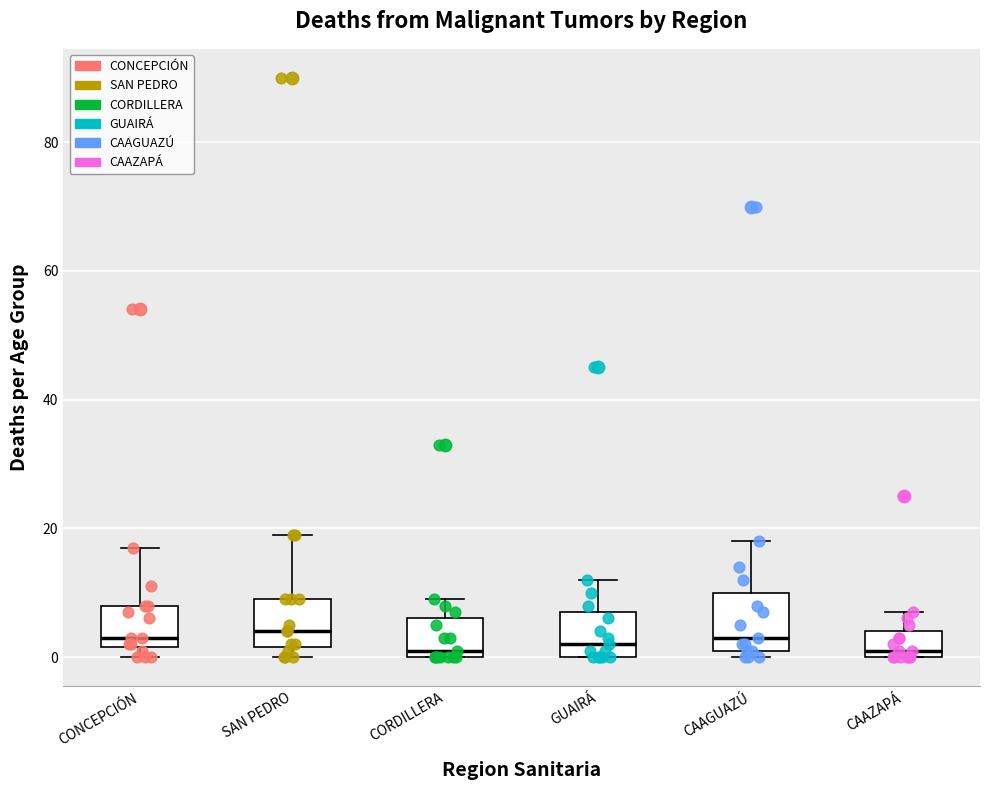

Where is the lower edge of the box for CONCEPCIÓN on the y-axis? The values are not printed on the chart, so give them approximately, as read against the axis.

2